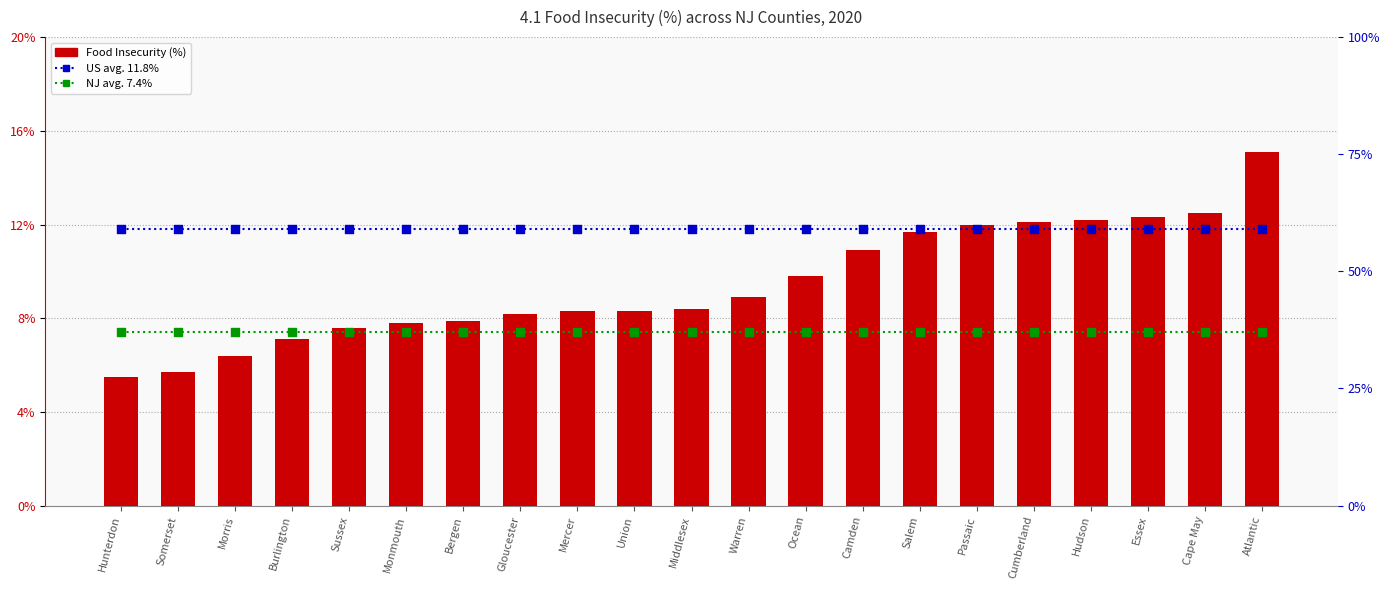

What are all the series names shown in the legend?

US avg. 11.8%, NJ avg. 7.4%, Food Insecurity (%)